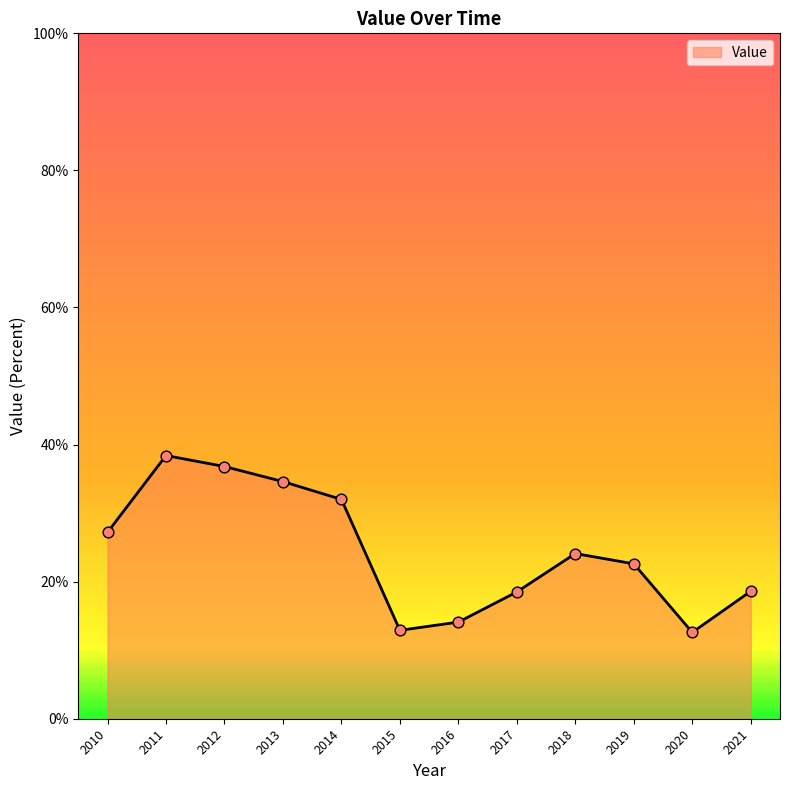

Approximately how many times larger is the value at 2015 compared to 2011?

0.3